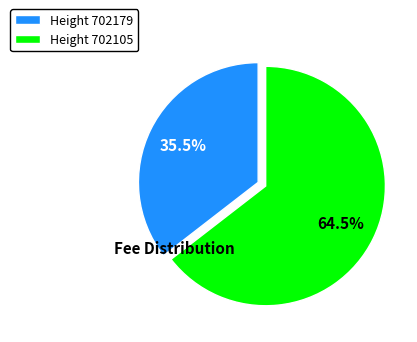

What is the largest slice in the pie chart?

Height 702105